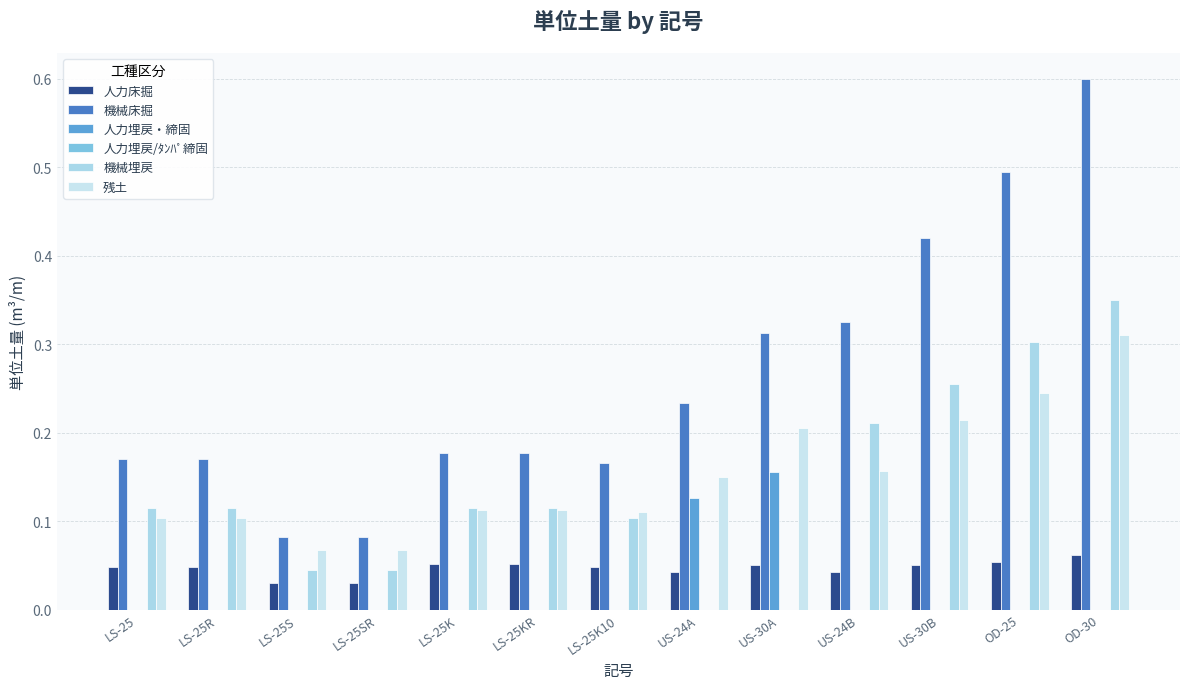

Reading left to right, list all the values displayed in this chart.

人力床掘: LS-25=0.0	LS-25R=0.0	LS-25S=0.0	LS-25SR=0.0	LS-25K=0.1	LS-25KR=0.1	LS-25K10=0.0	US-24A=0.0	US-30A=0.1	US-24B=0.0	US-30B=0.1	OD-25=0.1	OD-30=0.1
機械床掘: LS-25=0.2	LS-25R=0.2	LS-25S=0.1	LS-25SR=0.1	LS-25K=0.2	LS-25KR=0.2	LS-25K10=0.2	US-24A=0.2	US-30A=0.3	US-24B=0.3	US-30B=0.4	OD-25=0.5	OD-30=0.6
人力埋戻・締固: LS-25=0.0	LS-25R=0.0	LS-25S=0.0	LS-25SR=0.0	LS-25K=0.0	LS-25KR=0.0	LS-25K10=0.0	US-24A=0.1	US-30A=0.2	US-24B=0.0	US-30B=0.0	OD-25=0.0	OD-30=0.0
人力埋戻/ﾀﾝﾊﾟ締固: LS-25=0.0	LS-25R=0.0	LS-25S=0.0	LS-25SR=0.0	LS-25K=0.0	LS-25KR=0.0	LS-25K10=0.0	US-24A=0.0	US-30A=0.0	US-24B=0.0	US-30B=0.0	OD-25=0.0	OD-30=0.0
機械埋戻: LS-25=0.1	LS-25R=0.1	LS-25S=0.0	LS-25SR=0.0	LS-25K=0.1	LS-25KR=0.1	LS-25K10=0.1	US-24A=0.0	US-30A=0.0	US-24B=0.2	US-30B=0.3	OD-25=0.3	OD-30=0.3
残土: LS-25=0.1	LS-25R=0.1	LS-25S=0.1	LS-25SR=0.1	LS-25K=0.1	LS-25KR=0.1	LS-25K10=0.1	US-24A=0.1	US-30A=0.2	US-24B=0.2	US-30B=0.2	OD-25=0.2	OD-30=0.3